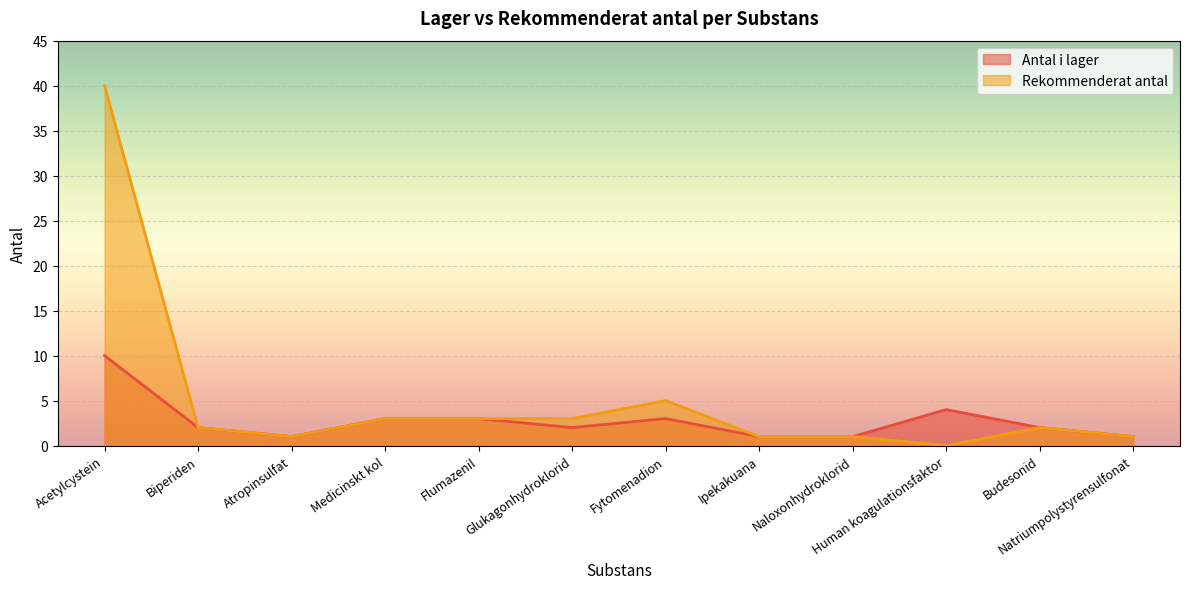

At which category does Rekommenderat antal reach its first local valley?

Atropinsulfat